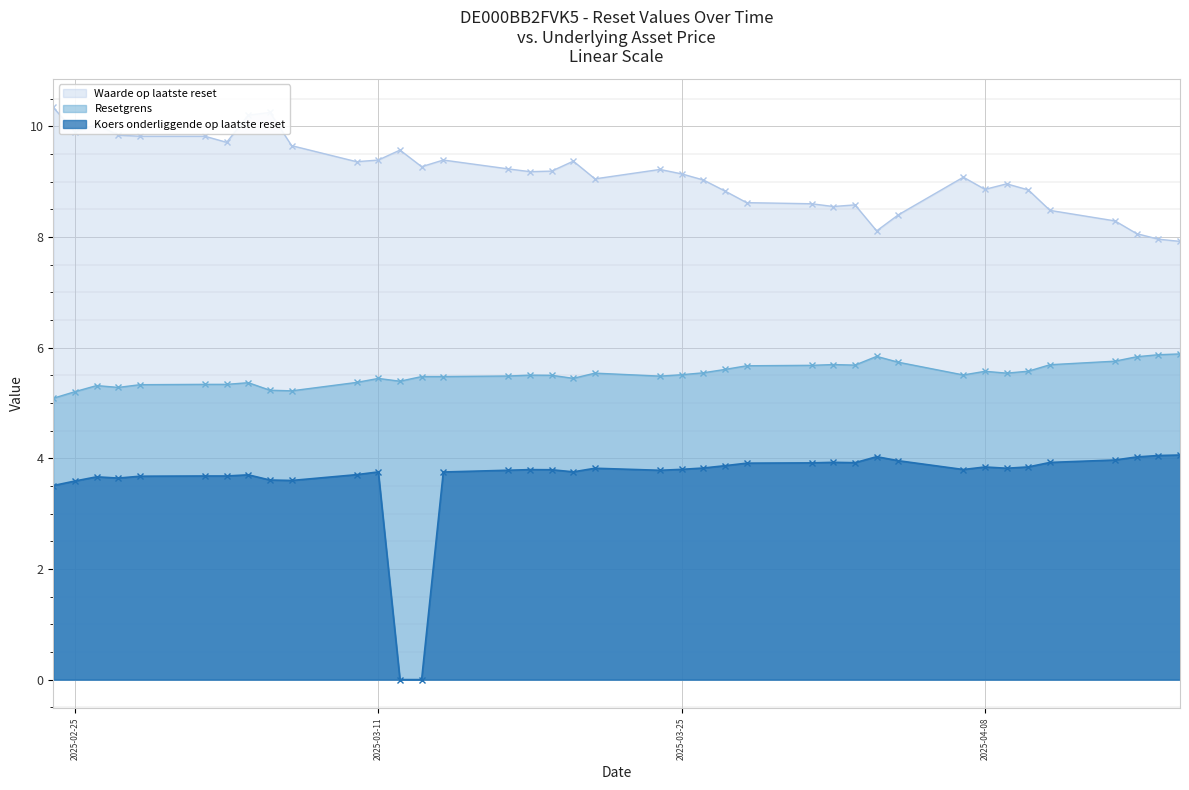

In Koers onderliggende op laatste reset, how many points are lower than both neighbors (excluding endpoints)?

7